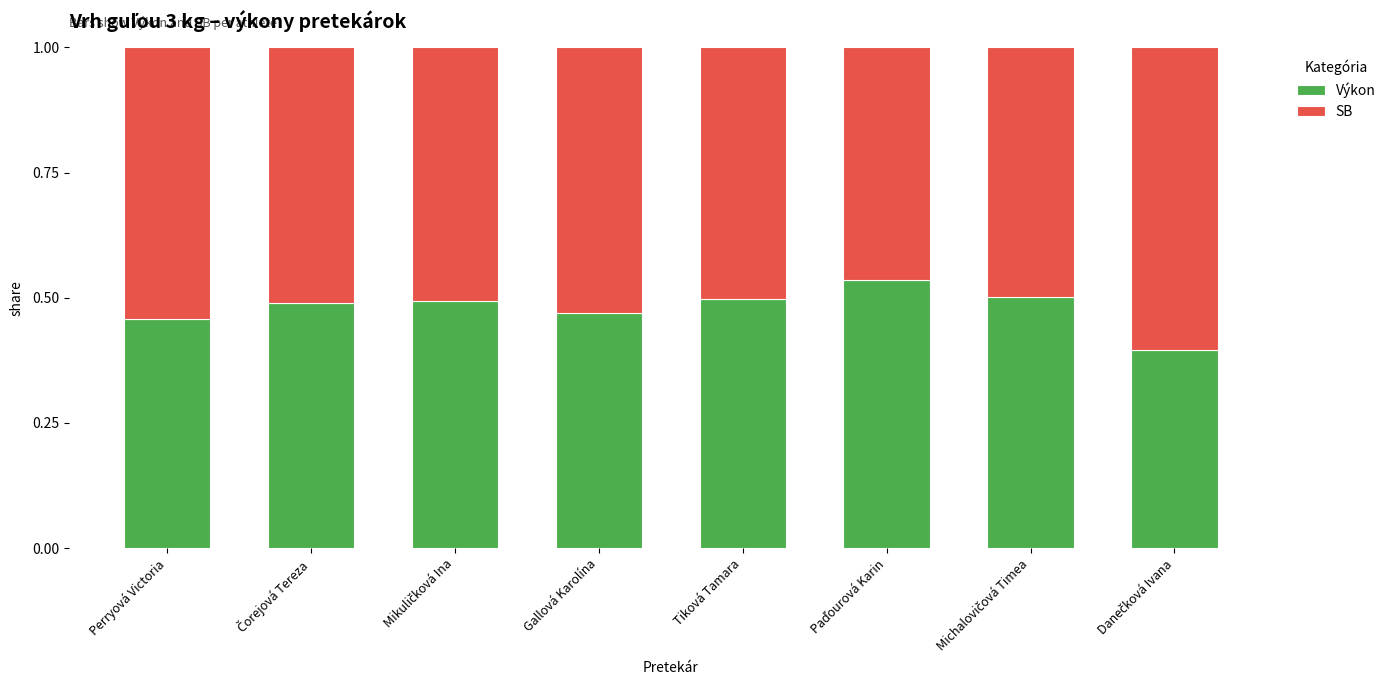

What is the sum of the Výkon values at Tiková Tamara and Perryová Victoria?

1.0